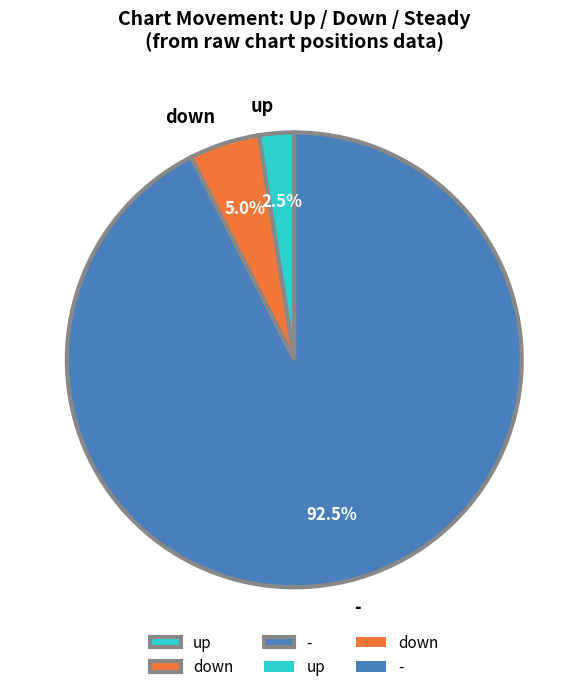

Which slice is the smallest?

up